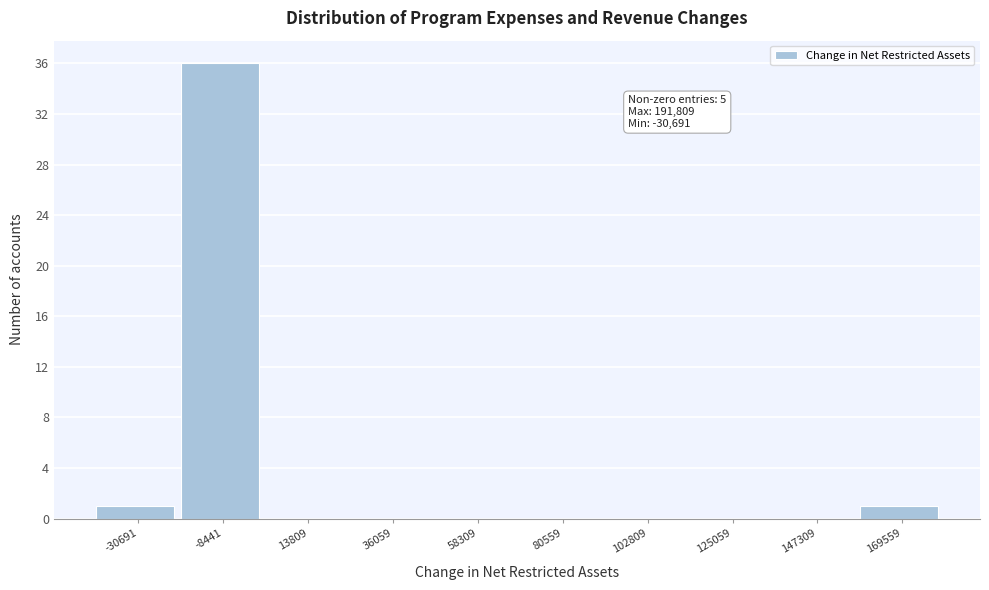

Reading left to right, transcribe all the data shown in this chart.

-30691=1	-8441=36	13809=0	36059=0	58309=0	80559=0	102809=0	125059=0	147309=0	169559=1